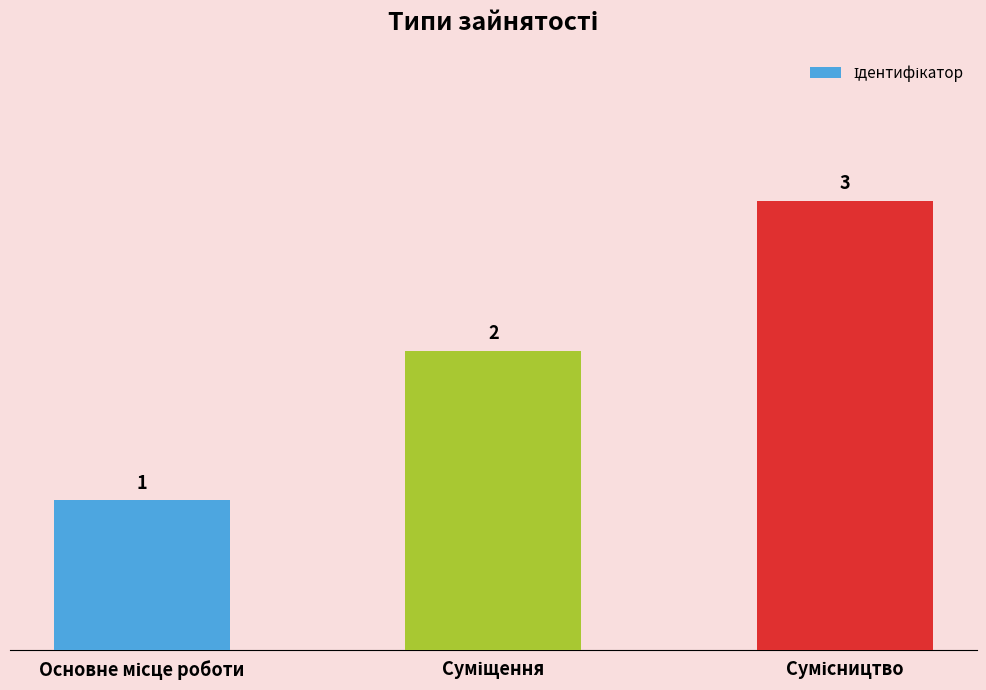

Count the values in the range 1 to 3.

3